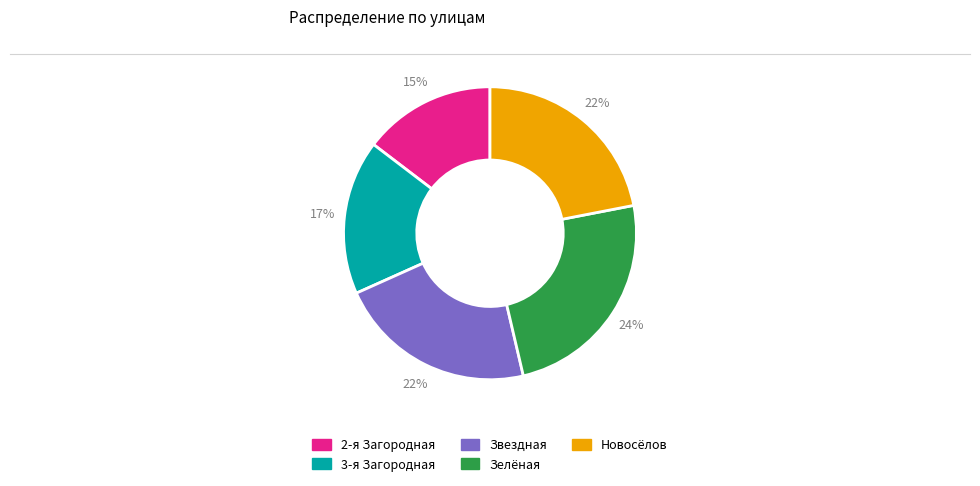

The Звездная slice represents 36% of the pie. True or false?

False